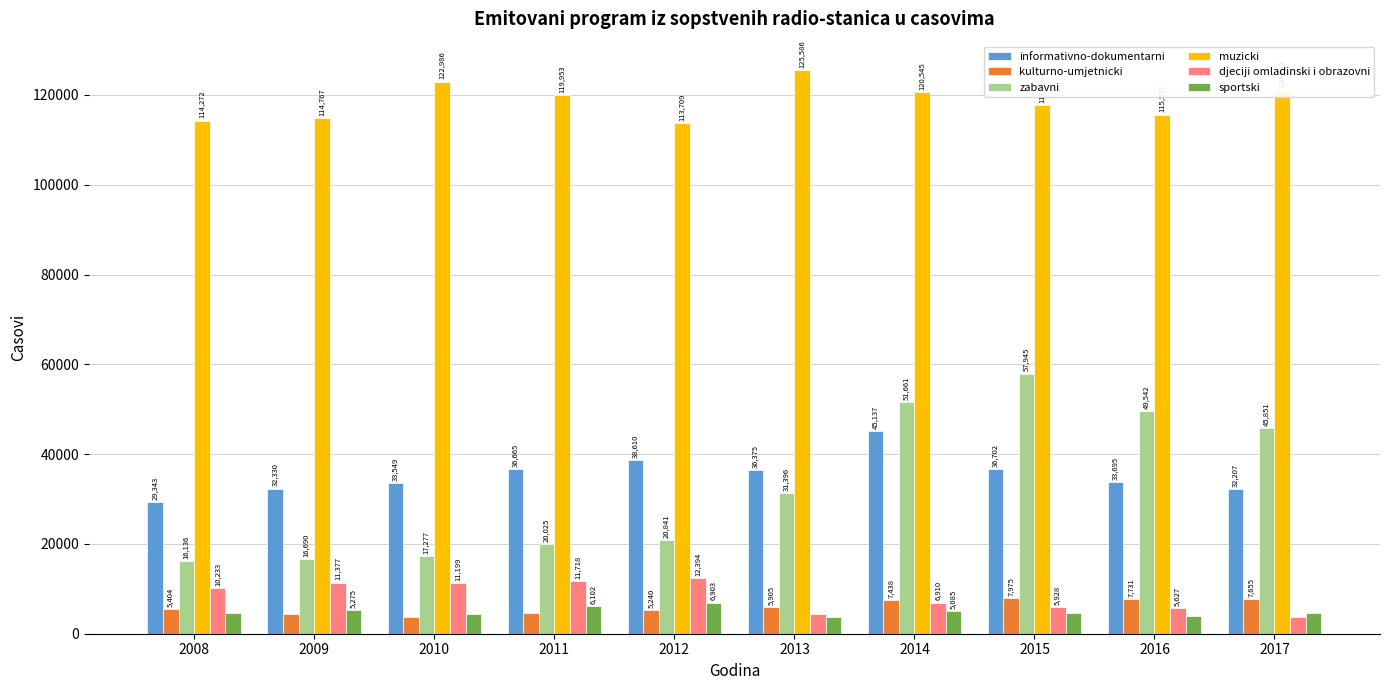

Which category has the highest value in the zabavni series?

2015